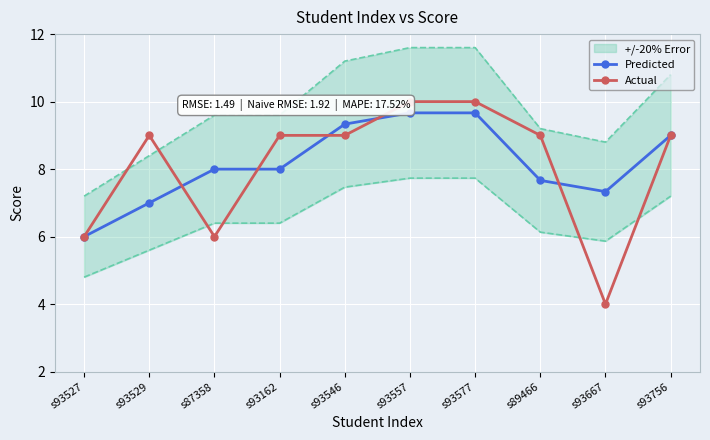

After their last crossing, which series has the higher values: Predicted or Actual?

Predicted